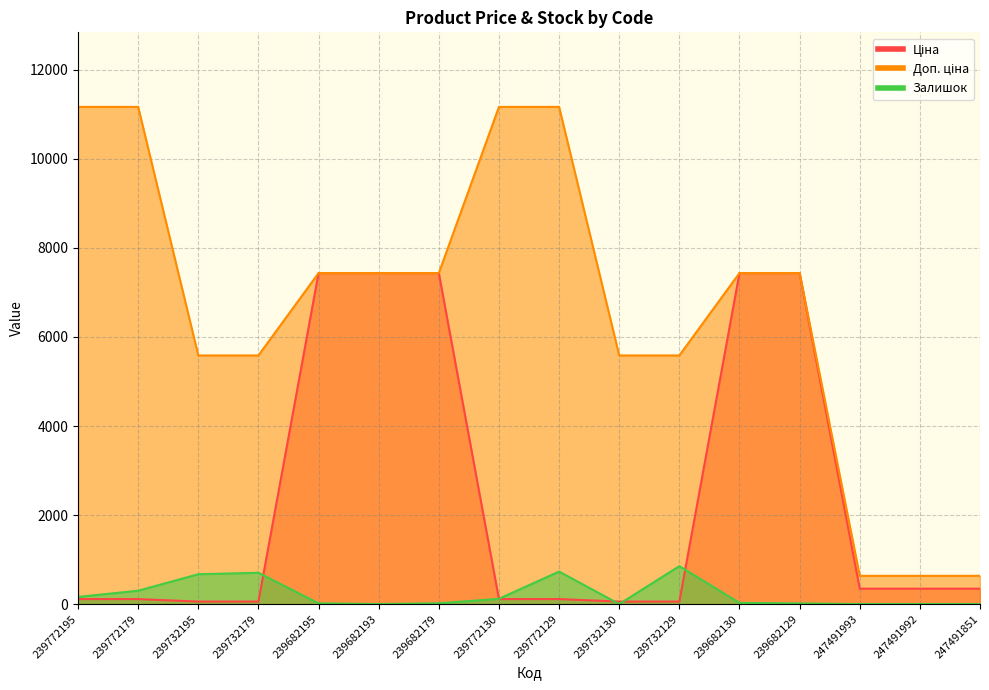

What is the total value across all series at 239772129?

12010.7